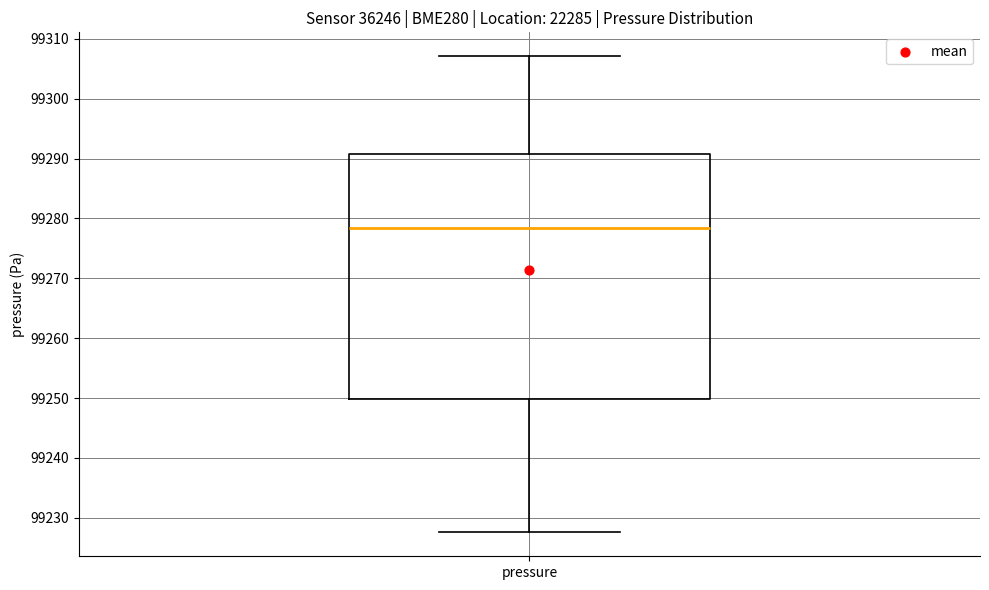

Transcribe this box plot: give where the median line is, the range the box spans, and where the two whiskers end, as read against the y-axis. The values are not printed on the chart, so give them approximately, as read against the axis.

median 99278, box 99250 to 99291, whiskers 99228 to 99307